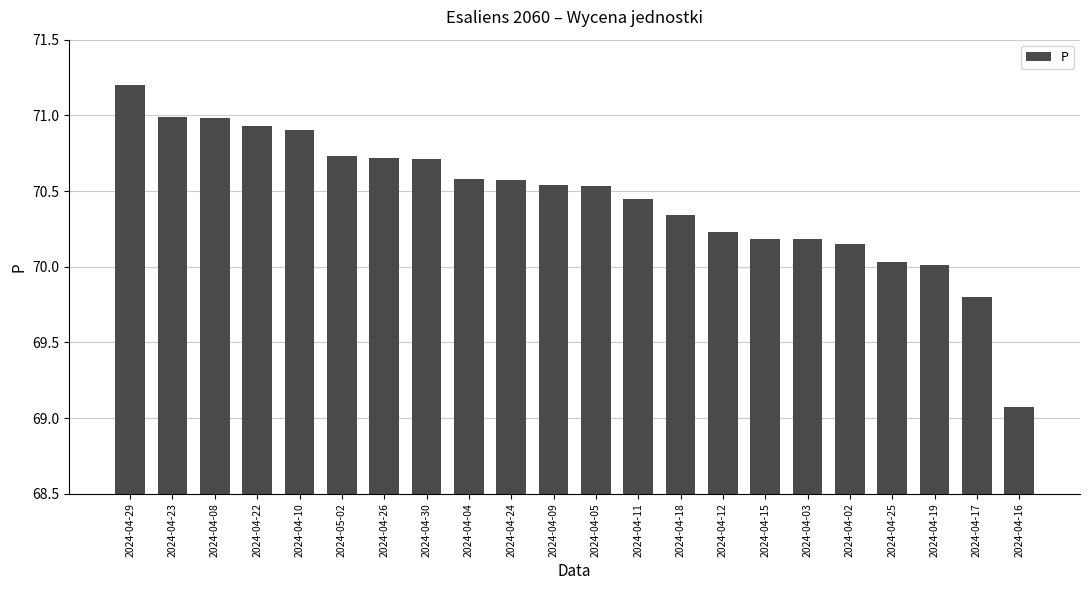

The chart shows a value of 125.4 at 2024-04-11. True or false?

False